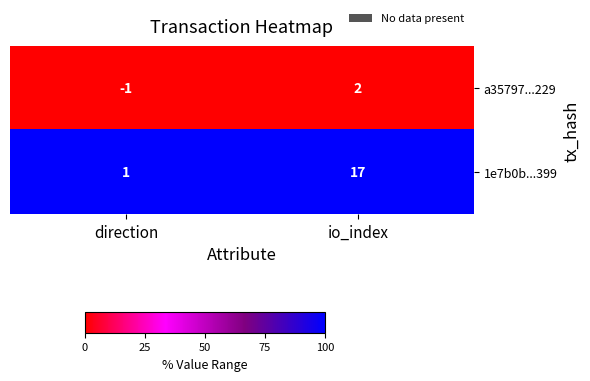

True or false: a35797...229 has a value of 1 at io_index.

False